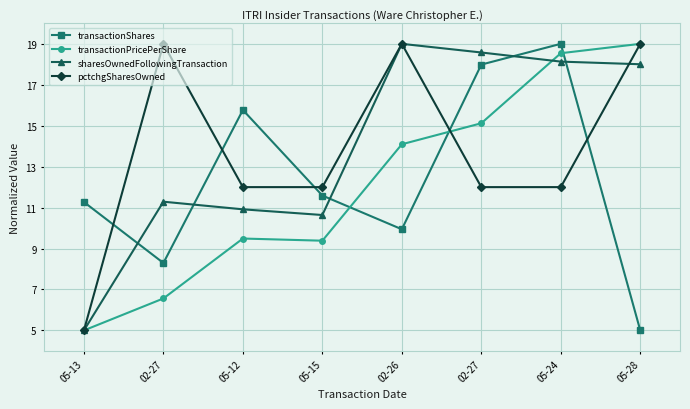

How many distinct data groups are displayed?

4